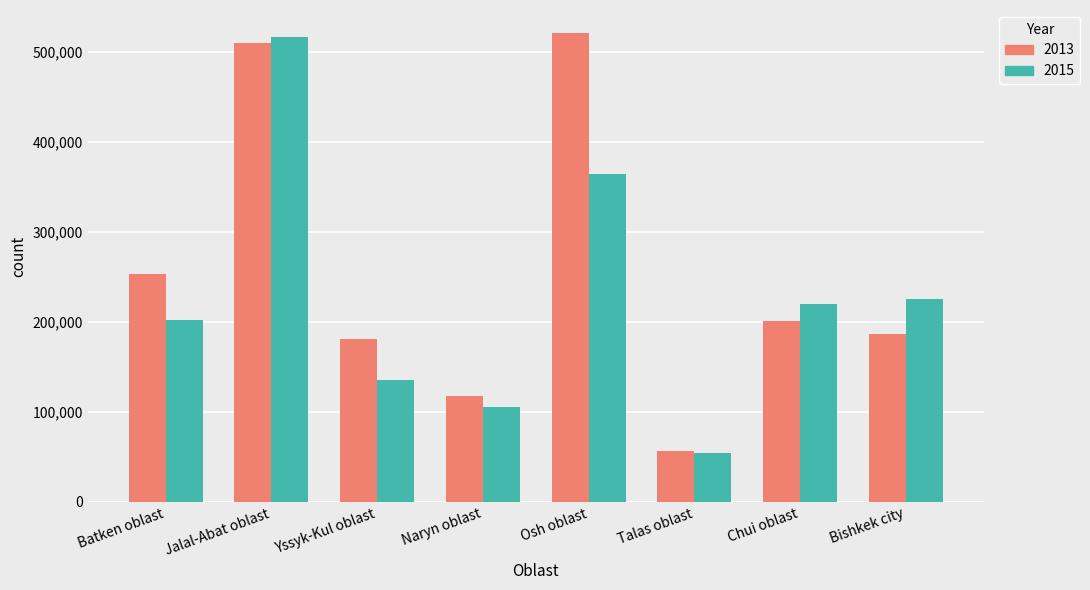

Rank the series by their average value, from lowest to highest.

2015, 2013